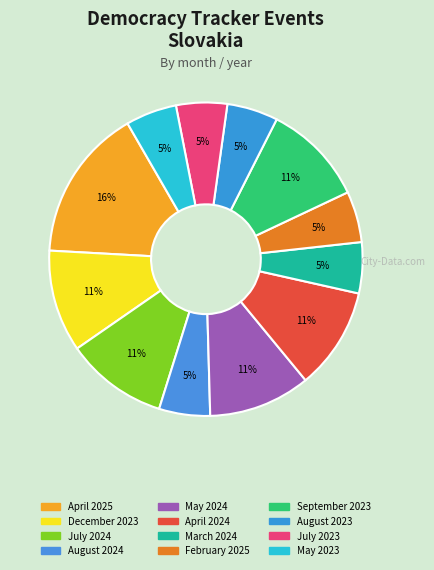

To the nearest percent, what is the average slice percentage?

8%